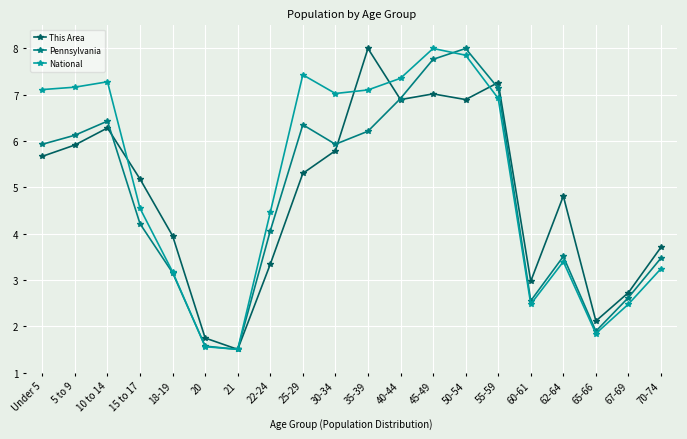

The value of This Area at 45-49 is 7.0. True or false?

True